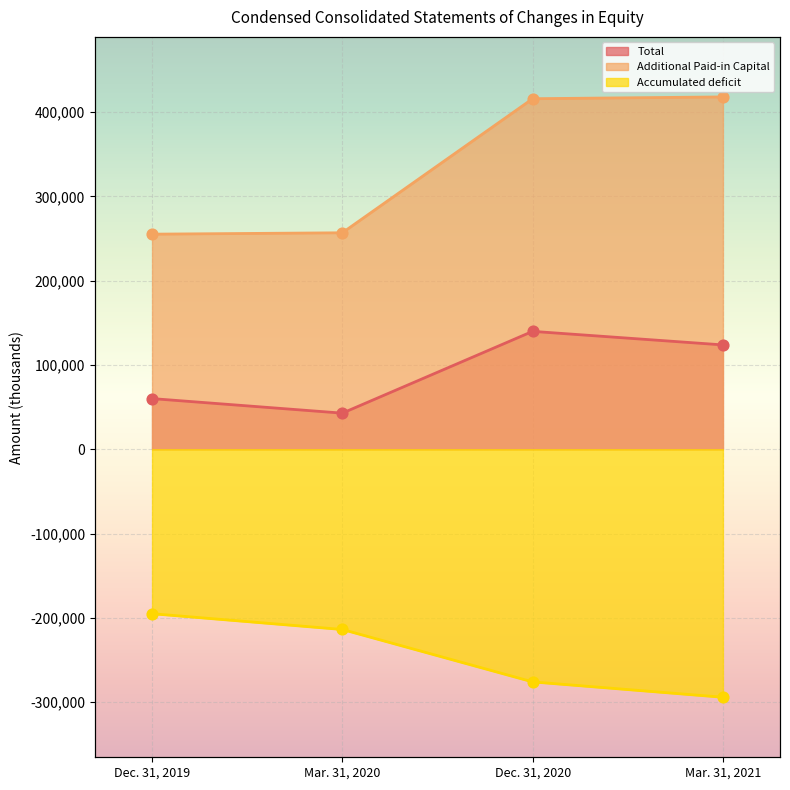

Which series has the largest total across all categories?

Additional Paid-in Capital